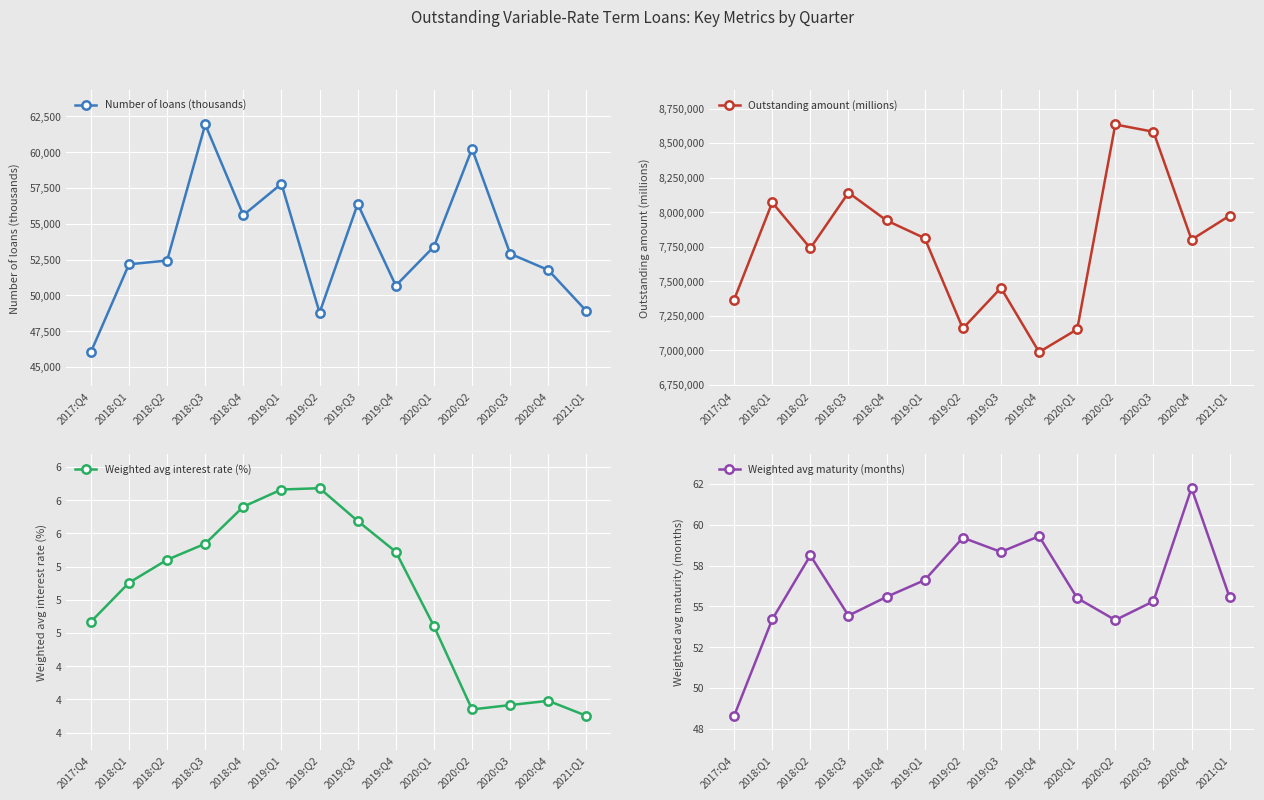

How many data points in Weighted avg maturity (months) are above 55?

10